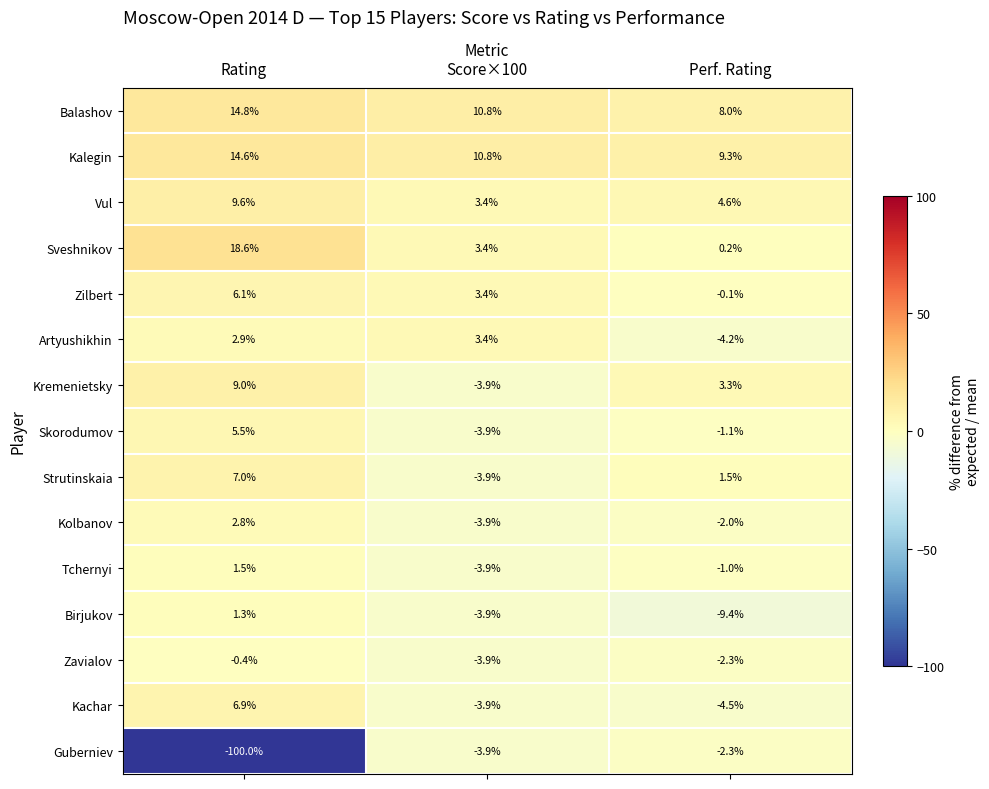

At which label does Balashov first exceed 10?

Rating